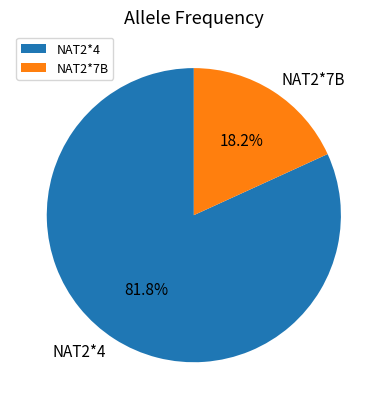

Combined, what portion of the pie is NAT2*4 and NAT2*7B?

100.0%